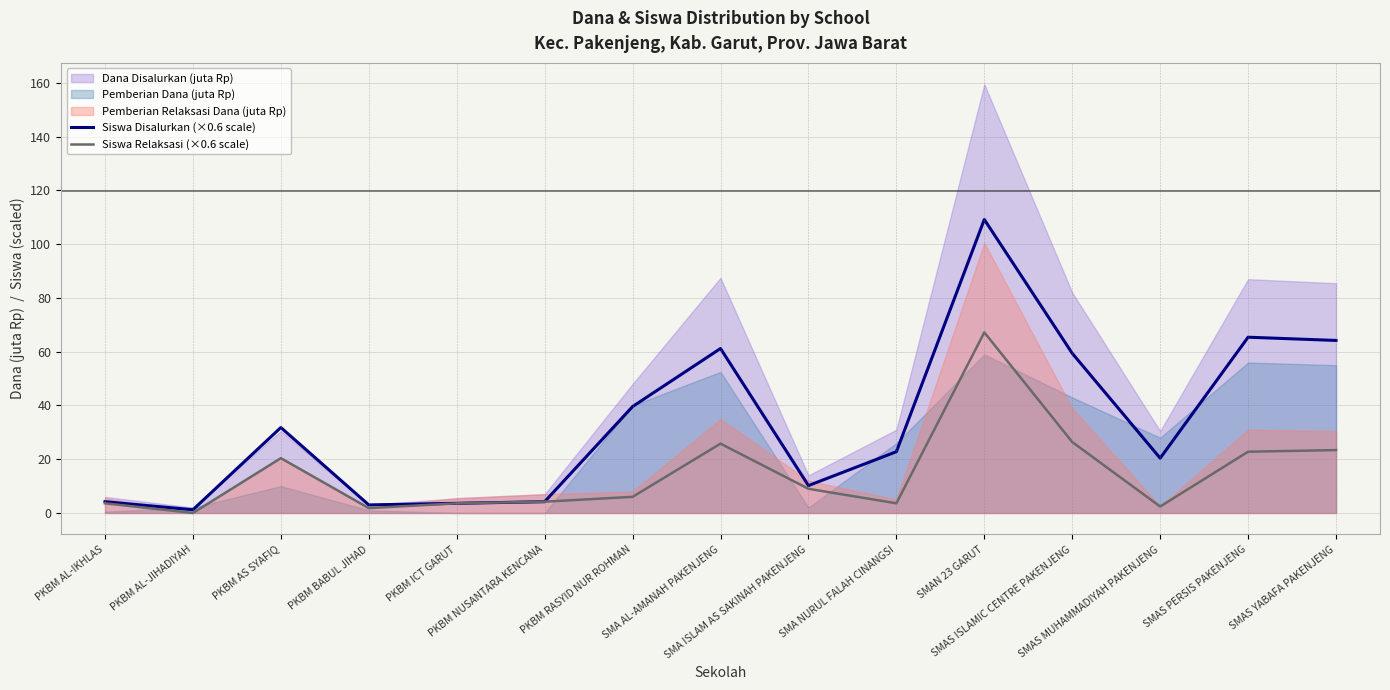

Where is Siswa Relaksasi (×0.6 scale) nearest to the value 33?

SMAS ISLAMIC CENTRE PAKENJENG